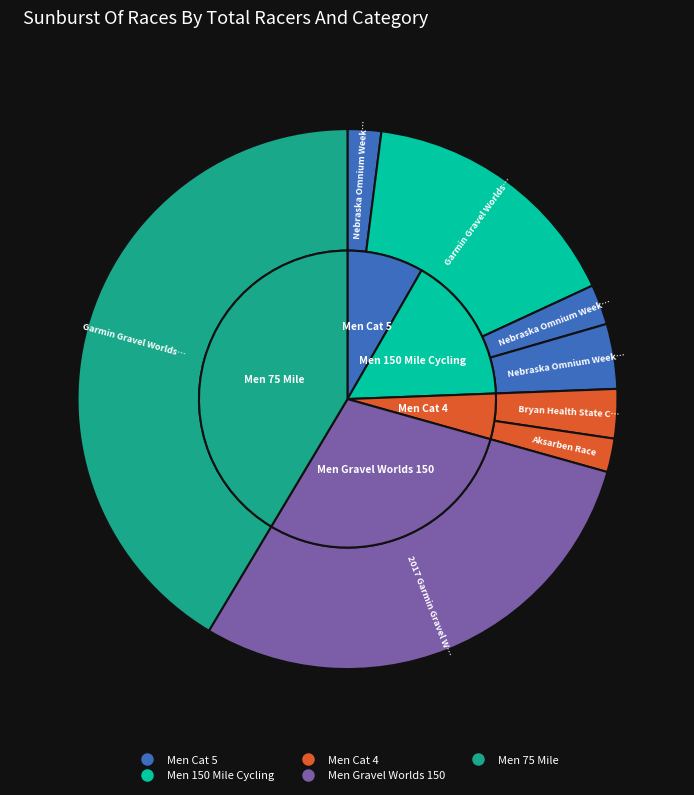

Is Garmin Gravel Worlds Ultra (2021) the majority of the pie?

No